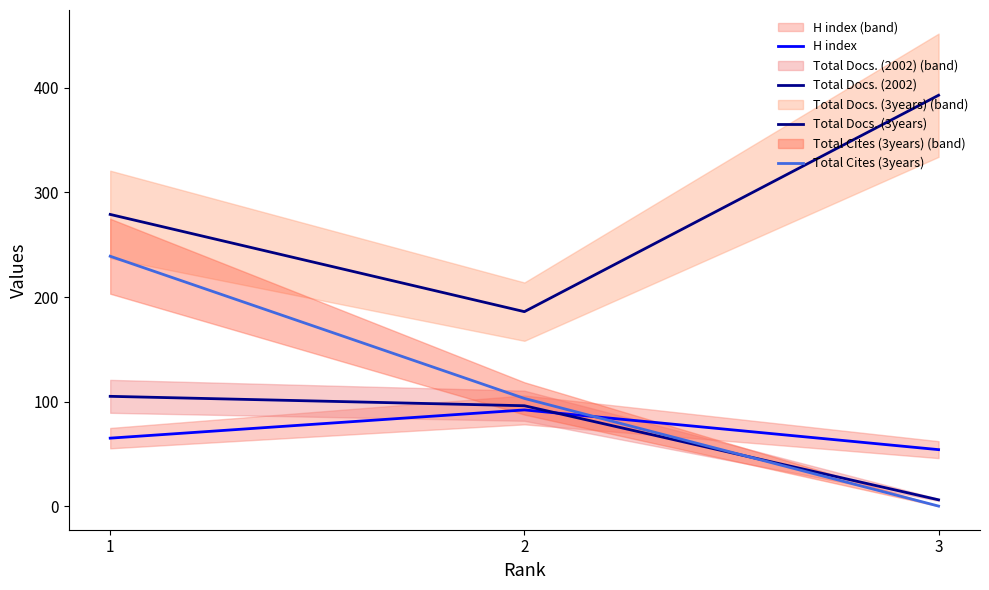

At which category is the sum across all series the highest?

1